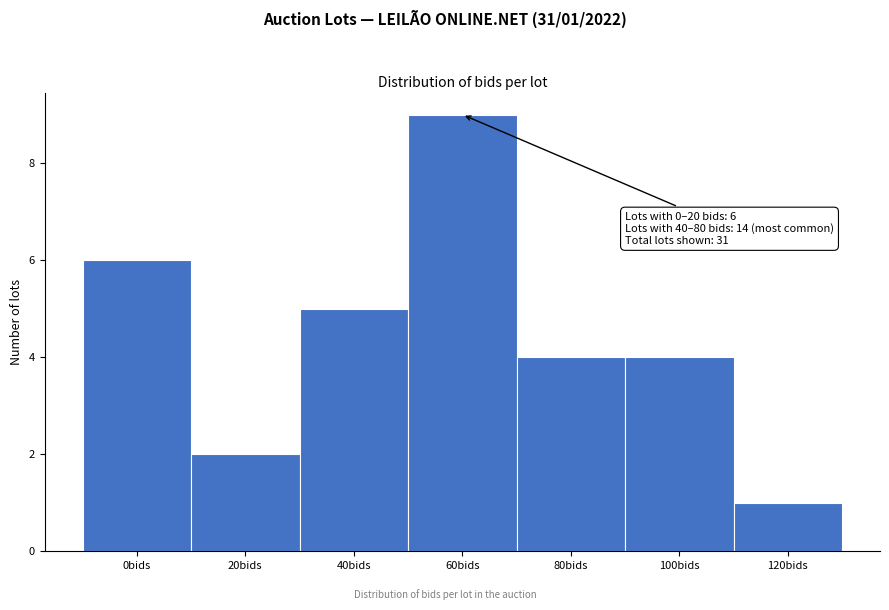

Reading left to right, list all the values displayed in this chart.

6	2	5	9	4	4	1